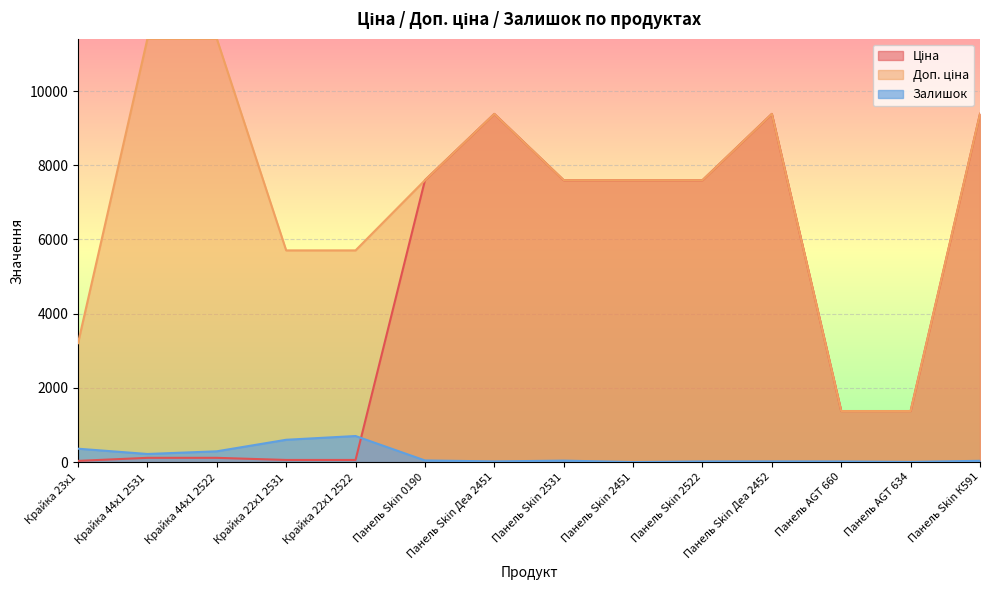

Reading left to right, transcribe all the data shown in this chart.

Ціна: Крайка 23x1=32.0	Крайка 44x1 2531=114.1	Крайка 44x1 2522=114.1	Крайка 22x1 2531=57.0	Крайка 22x1 2522=57.0	Панель Skin 0190=7596.5	Панель Skin Деа 2451=9384.0	Панель Skin 2531=7596.5	Панель Skin 2451=7596.5	Панель Skin 2522=7596.5	Панель Skin Деа 2452=9384.0	Панель AGT 660=1375.4	Панель AGT 634=1375.4	Панель Skin К591=9384.0
Доп. ціна: Крайка 23x1=3205.0	Крайка 44x1 2531=11410.0	Крайка 44x1 2522=11410.0	Крайка 22x1 2531=5705.0	Крайка 22x1 2522=5705.0	Панель Skin 0190=7596.5	Панель Skin Деа 2451=9384.0	Панель Skin 2531=7596.5	Панель Skin 2451=7596.5	Панель Skin 2522=7596.5	Панель Skin Деа 2452=9384.0	Панель AGT 660=1375.0	Панель AGT 634=1375.0	Панель Skin К591=9384.0
Залишок: Крайка 23x1=360.0	Крайка 44x1 2531=218.0	Крайка 44x1 2522=290.0	Крайка 22x1 2531=601.0	Крайка 22x1 2522=702.0	Панель Skin 0190=44.0	Панель Skin Деа 2451=18.0	Панель Skin 2531=39.0	Панель Skin 2451=0.0	Панель Skin 2522=17.0	Панель Skin Деа 2452=18.0	Панель AGT 660=16.0	Панель AGT 634=4.0	Панель Skin К591=34.0